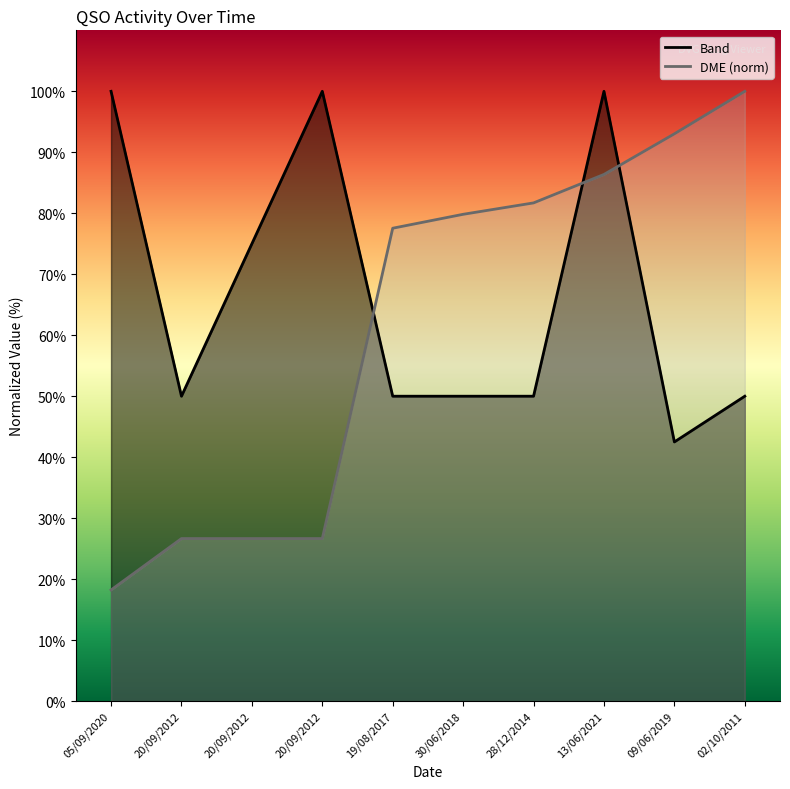

Reading right to left, transcribe all the data shown in this chart.

Band: 02/10/2011=50.0	09/06/2019=42.5	13/06/2021=100.0	28/12/2014=50.0	30/06/2018=50.0	19/08/2017=50.0	20/09/2012=100.0	20/09/2012=75.0	20/09/2012=50.0	05/09/2020=100.0
DME: 02/10/2011=100.0	09/06/2019=93.0	13/06/2021=86.4	28/12/2014=81.7	30/06/2018=79.8	19/08/2017=77.5	20/09/2012=26.7	20/09/2012=26.7	20/09/2012=26.7	05/09/2020=18.2